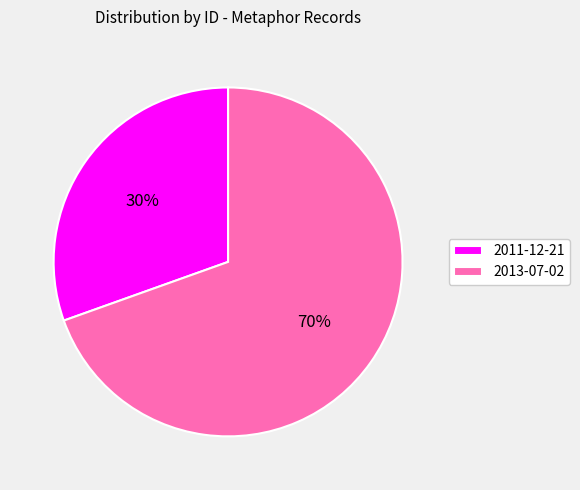

Do 2011-12-21 and 2013-07-02 together represent more than half of the pie?

Yes